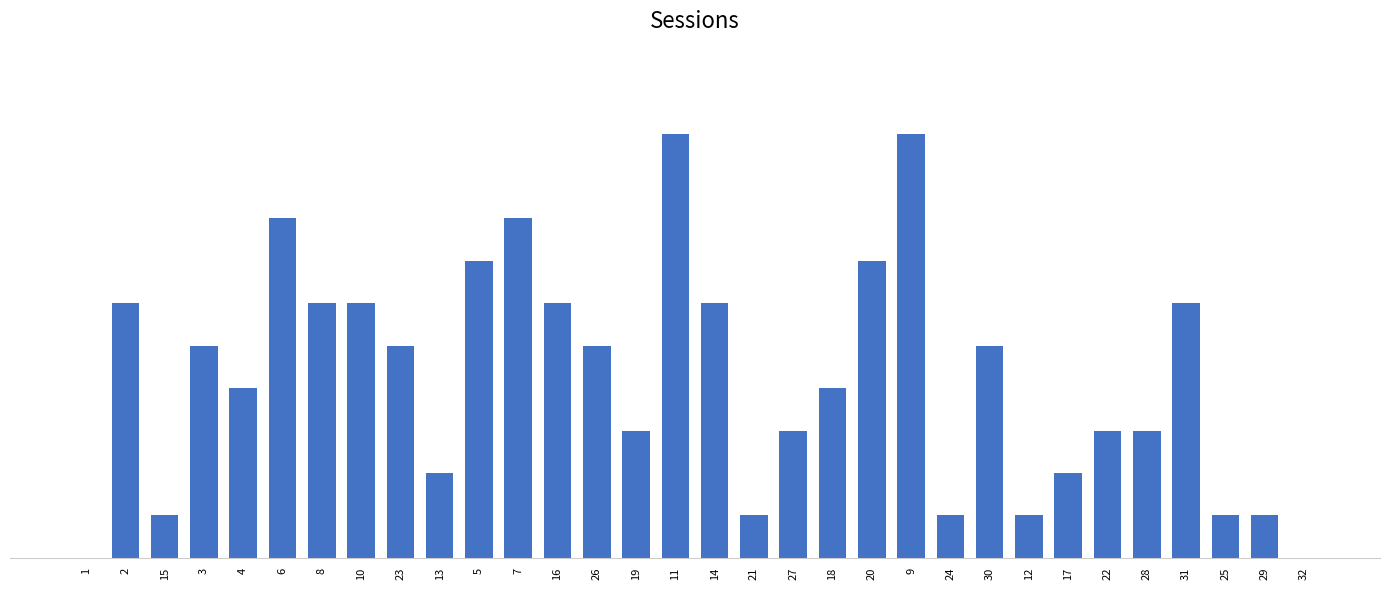

Which has a higher value, 21 or 2?

2